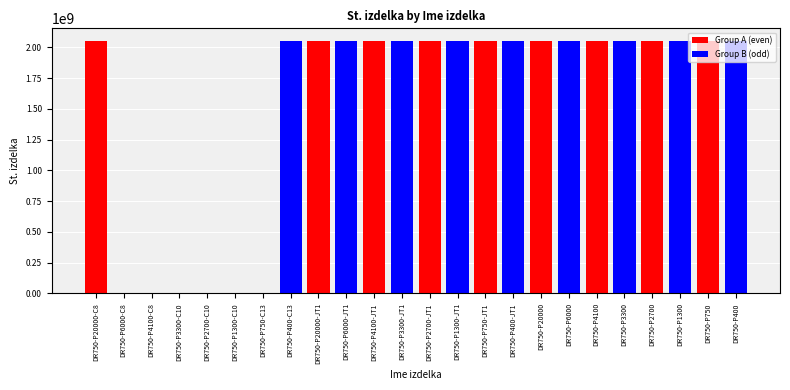

At DR750-P20000-C8, list the series in order from largest to smallest.

Group A (even), Group B (odd)